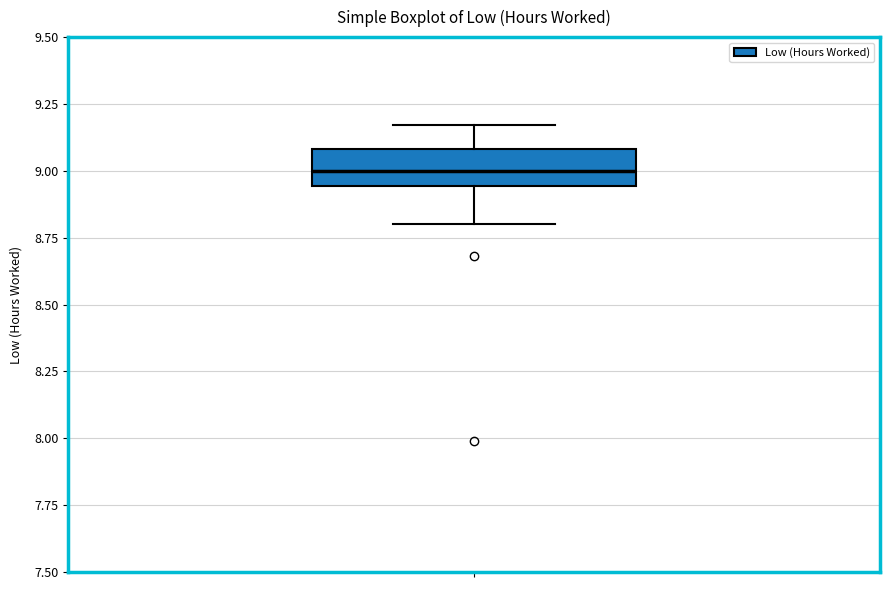

Where does the upper whisker of the box end on the y-axis? The values are not printed on the chart, so give them approximately, as read against the axis.

9.15